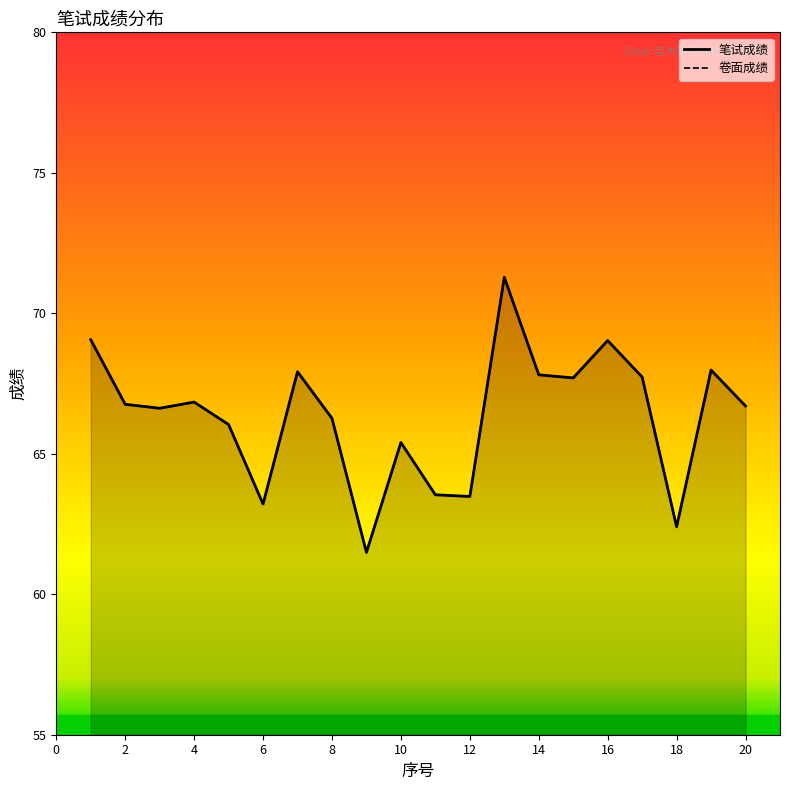

What is the difference between the maximum and minimum values in the 卷面成绩_line series?

9.8